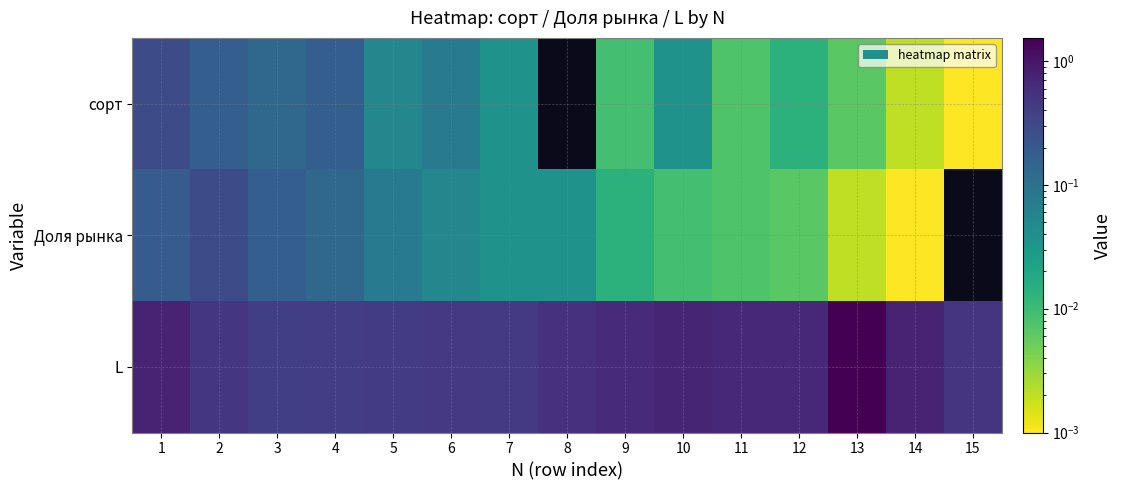

Reading right to left, extract all data points from this chart.

сорт: 15=0.0	14=0.0	13=0.0	12=0.0	11=0.0	10=0.0	9=0.0	8=0.0	7=0.0	6=0.1	5=0.1	4=0.2	3=0.1	2=0.2	1=0.3
Доля рынка: 15=0.0	14=0.0	13=0.0	12=0.0	11=0.0	10=0.0	9=0.0	8=0.0	7=0.0	6=0.1	5=0.1	4=0.1	3=0.2	2=0.3	1=0.2
L: 15=0.5	14=0.8	13=1.5	12=0.7	11=0.7	10=0.7	9=0.6	8=0.5	7=0.4	6=0.5	5=0.4	4=0.4	3=0.4	2=0.5	1=0.8